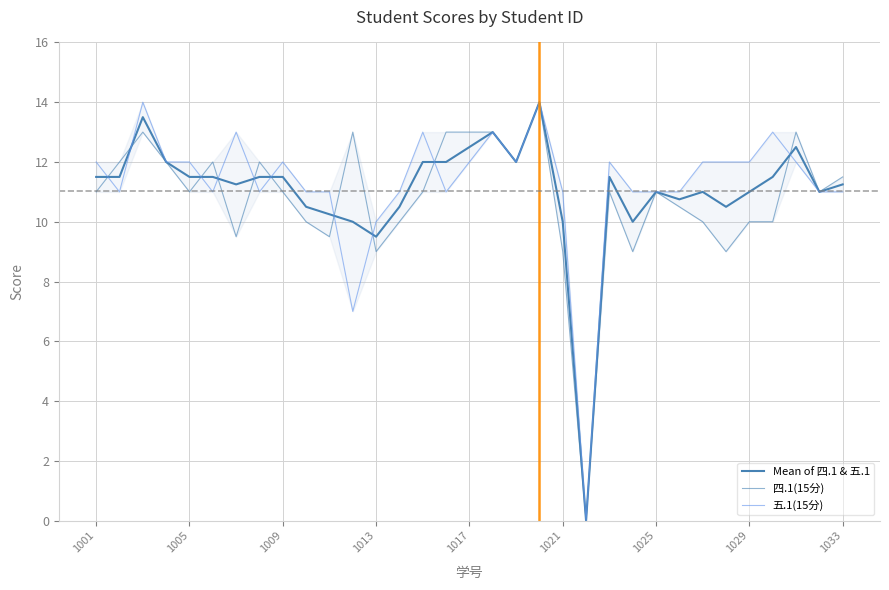

Is the value of Mean of 四.1 & 五.1 at 21 greater than the value of 四.1(15分) at 14?

No